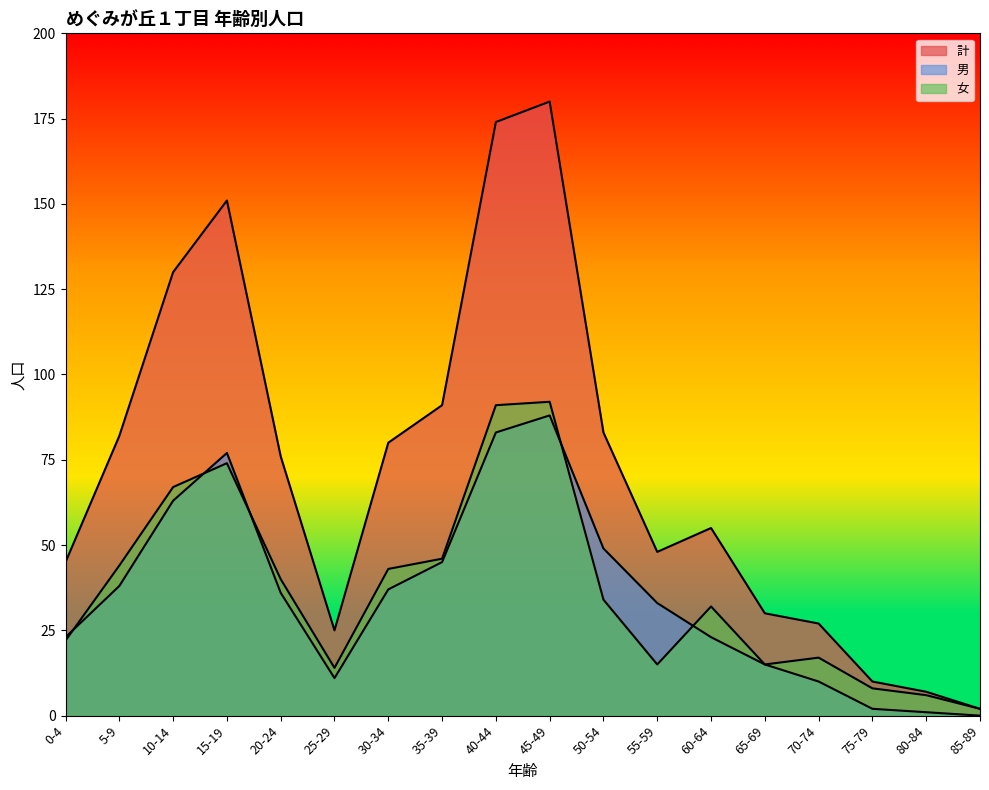

Where is the first local minimum for 計?

25-29